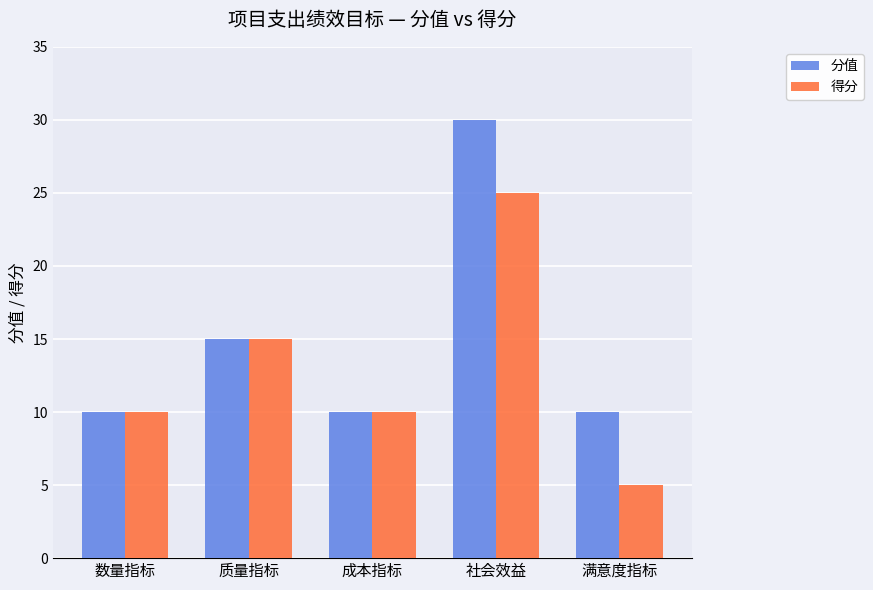

Reading left to right, extract all data points from this chart.

分值: 数量指标=10	质量指标=15	成本指标=10	社会效益=30	满意度指标=10
得分: 数量指标=10	质量指标=15	成本指标=10	社会效益=25	满意度指标=5